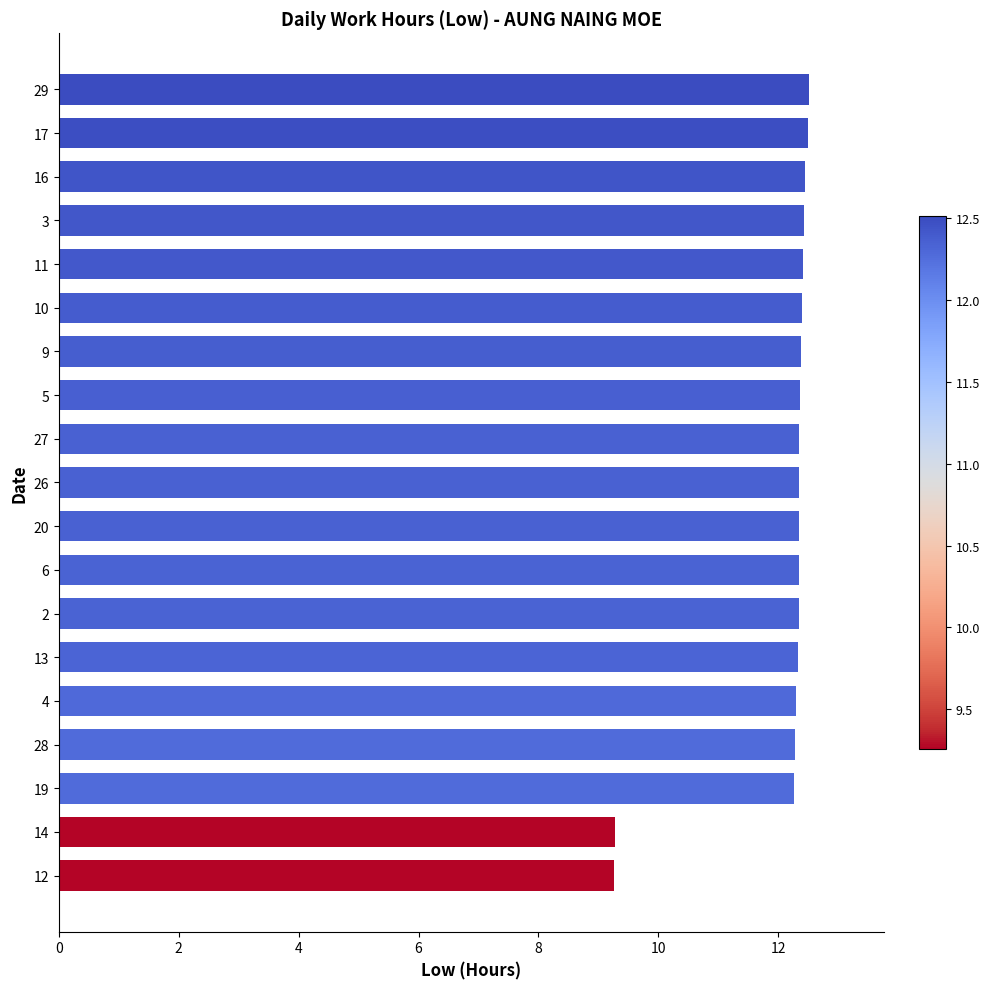

What is the average value?

12.0